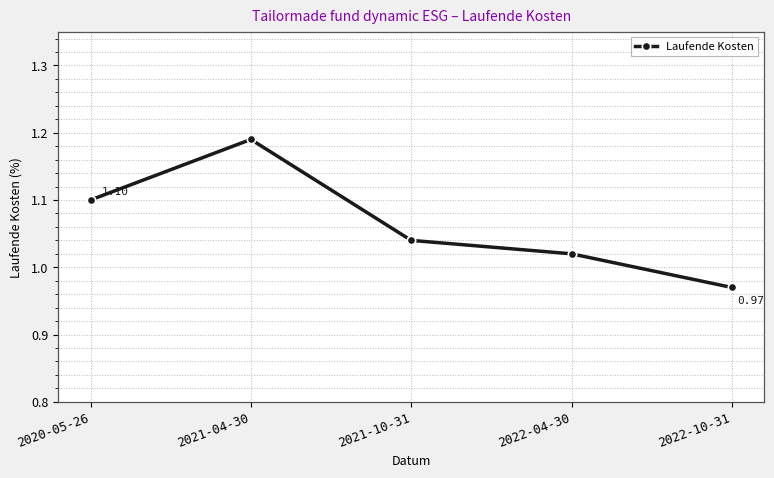

List the labels in order of value, smallest first.

2022-10-31, 2022-04-30, 2021-10-31, 2020-05-26, 2021-04-30